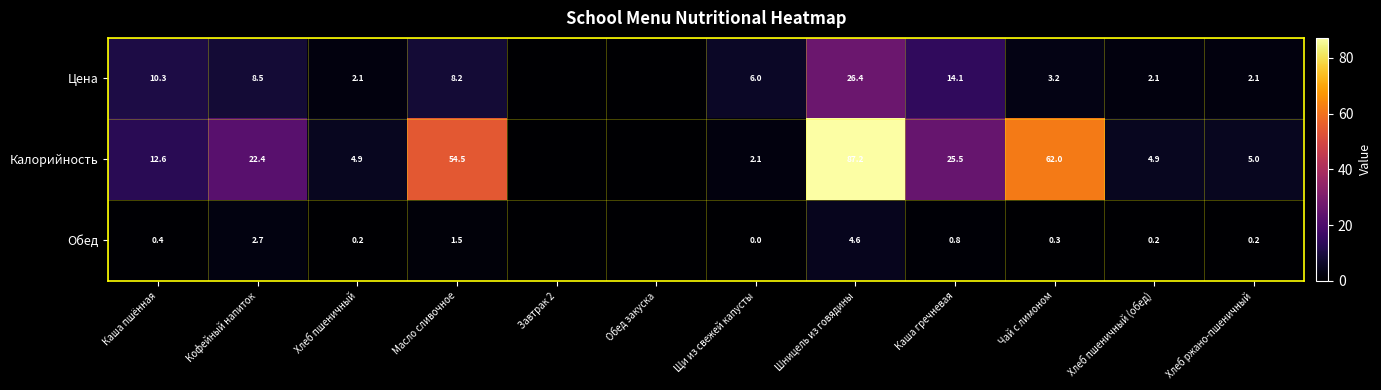

What is the difference between the Цена values at Каша пшённая and Чай с лимоном?

7.1